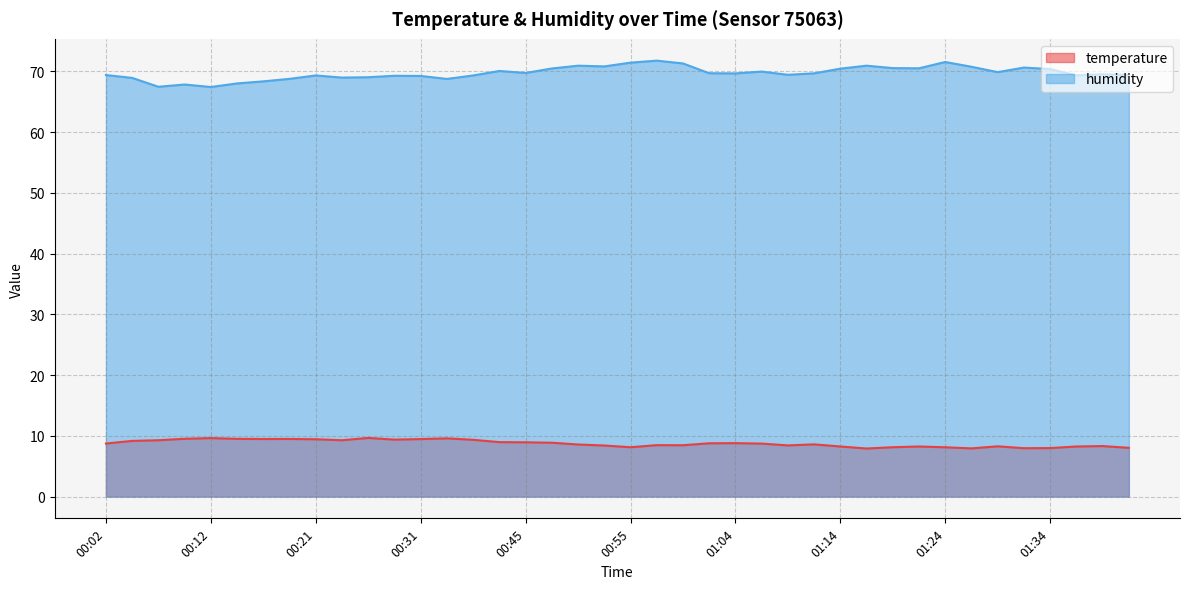

At how many categories does at least one series exceed 21?

40